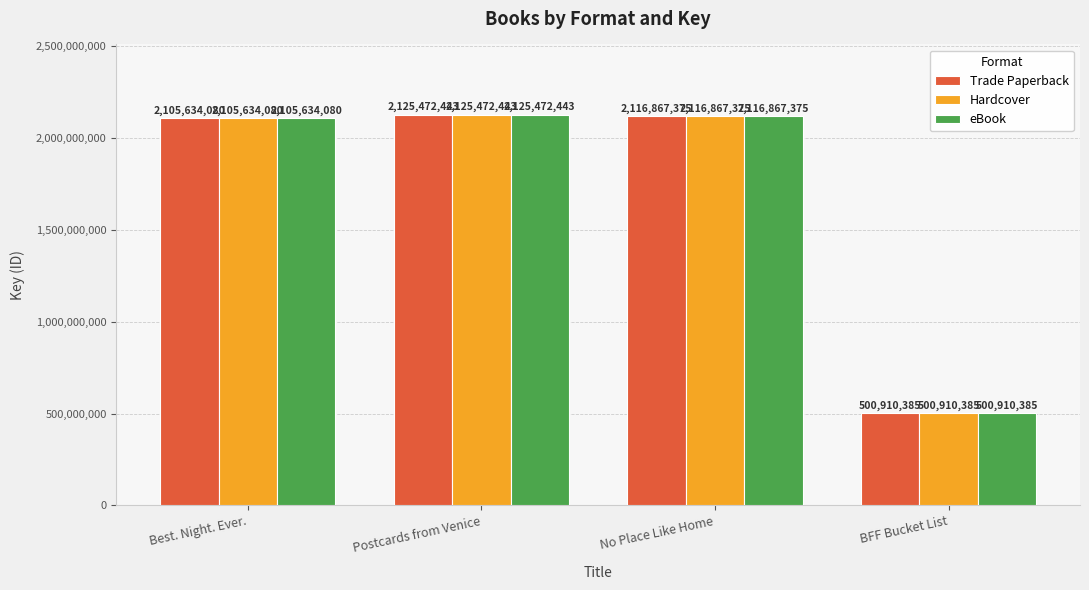

How many values in the Trade Paperback series are below 2116867375?

2